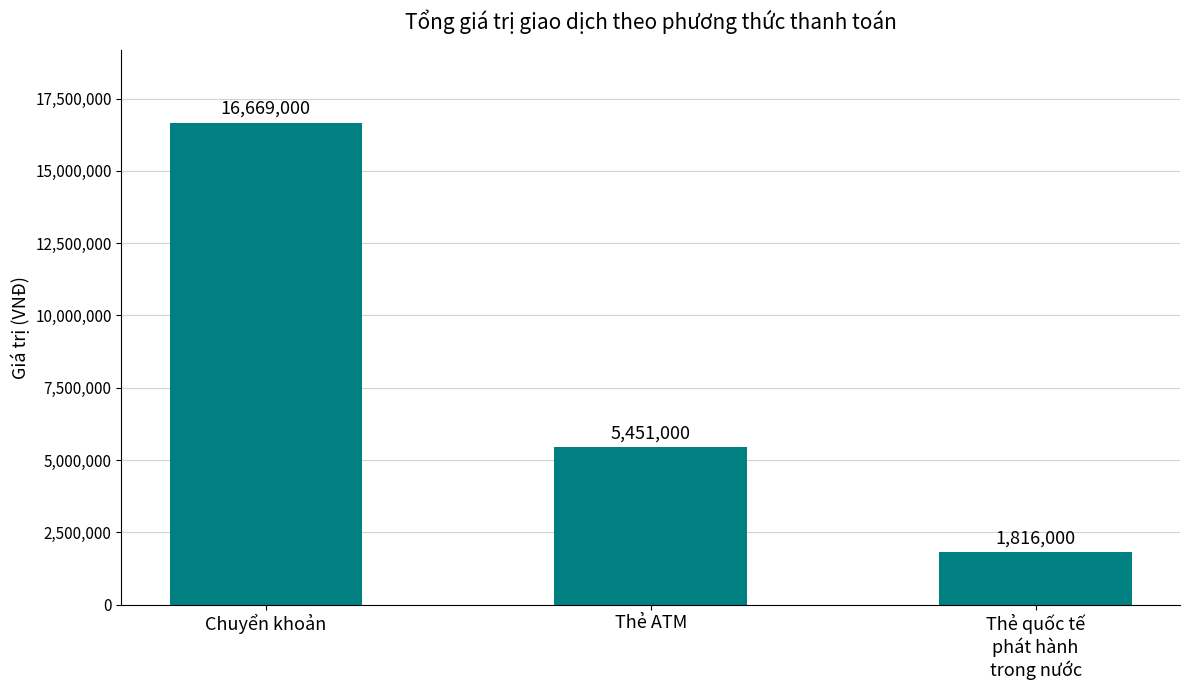

What position from the right is Thẻ ATM?

2